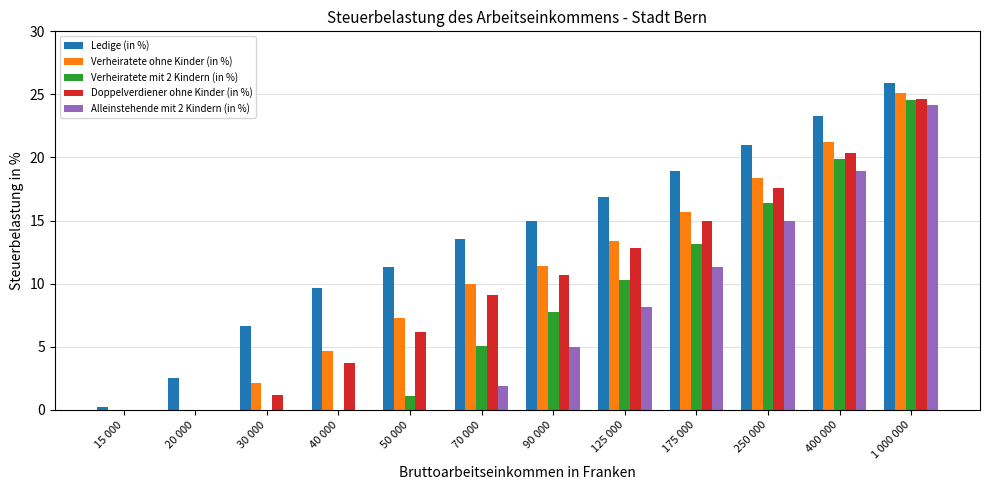

Is it true that Alleinstehende mit 2 Kindern (in %) equals 4.9 at 90 000?

True